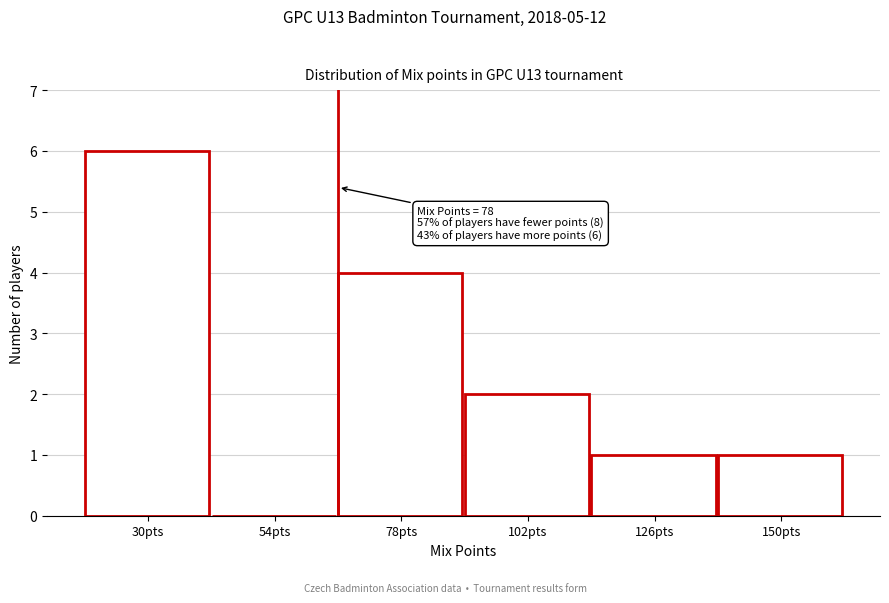

Reading left to right, what are all the values shown in this chart?

30pts=6	54pts=0	78pts=4	102pts=2	126pts=1	150pts=1